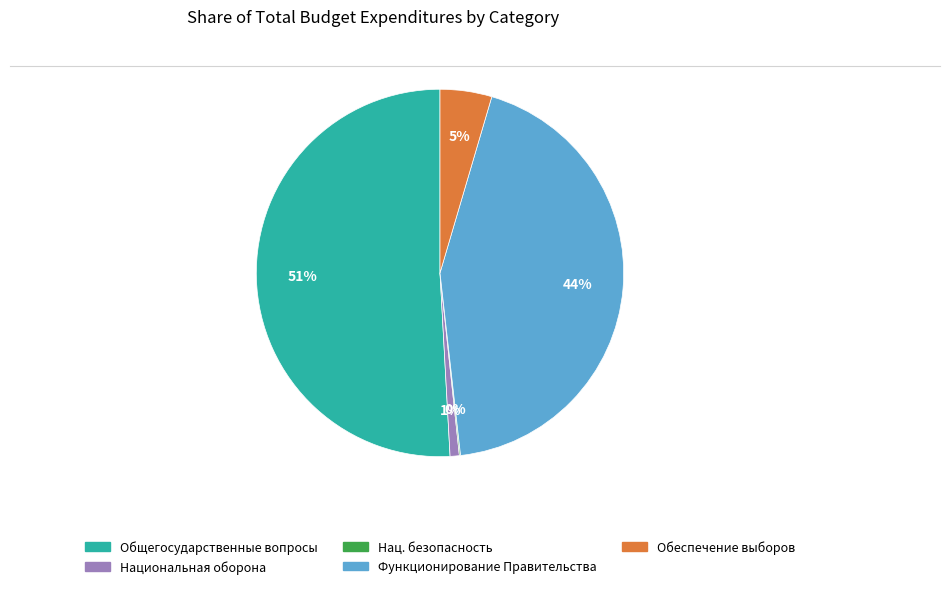

Is there a majority slice in this chart?

Yes